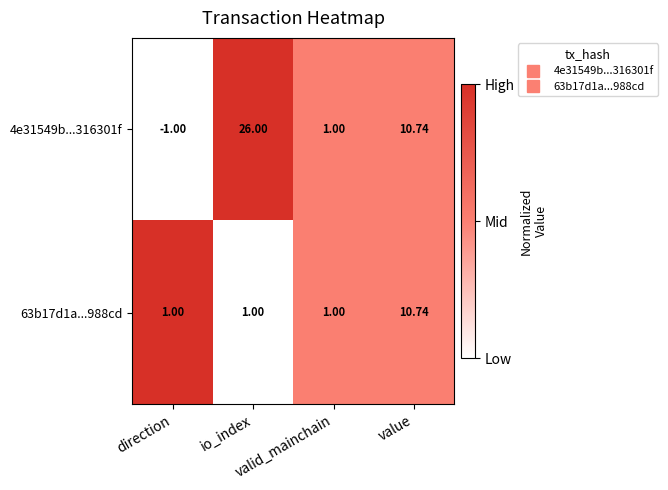

Rank the series by their maximum value, from highest to lowest.

4e31549b...316301f, 63b17d1a...988cd